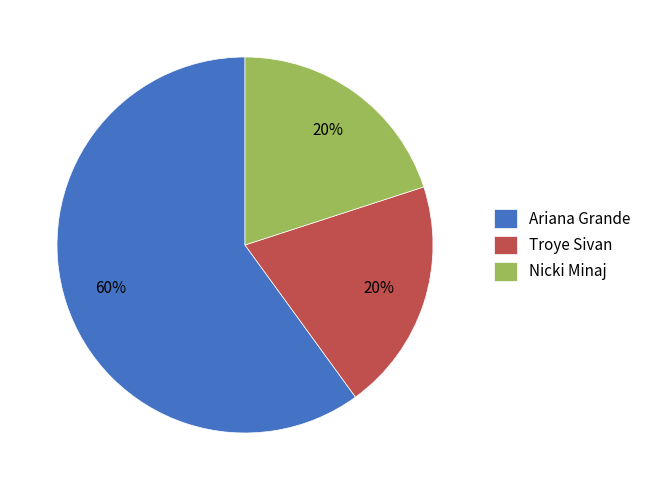

Is the sum of Ariana Grande and Troye Sivan greater than half?

Yes